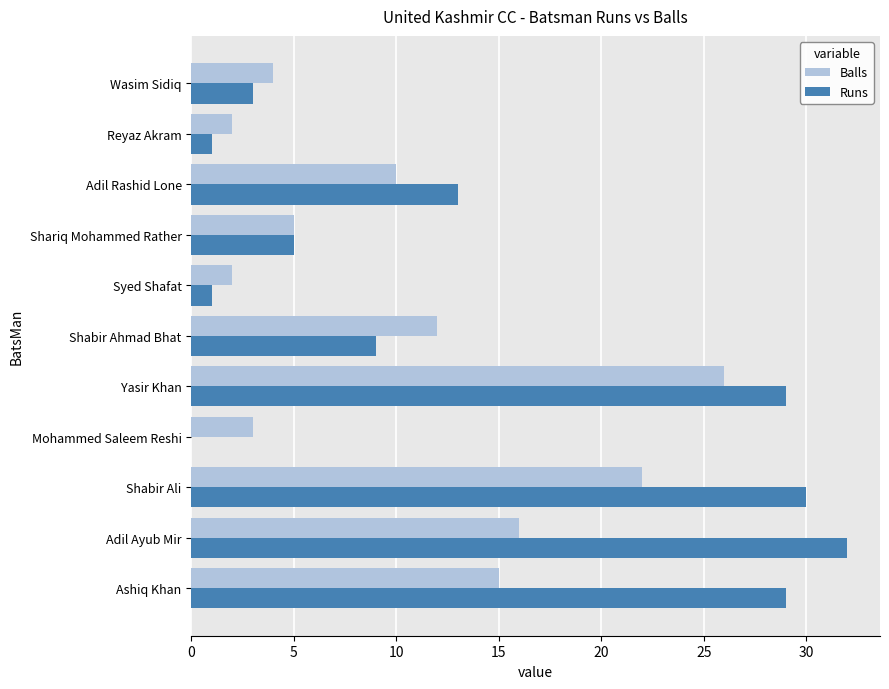

What is the sum of the Balls values at Reyaz Akram and Shabir Ahmad Bhat?

14